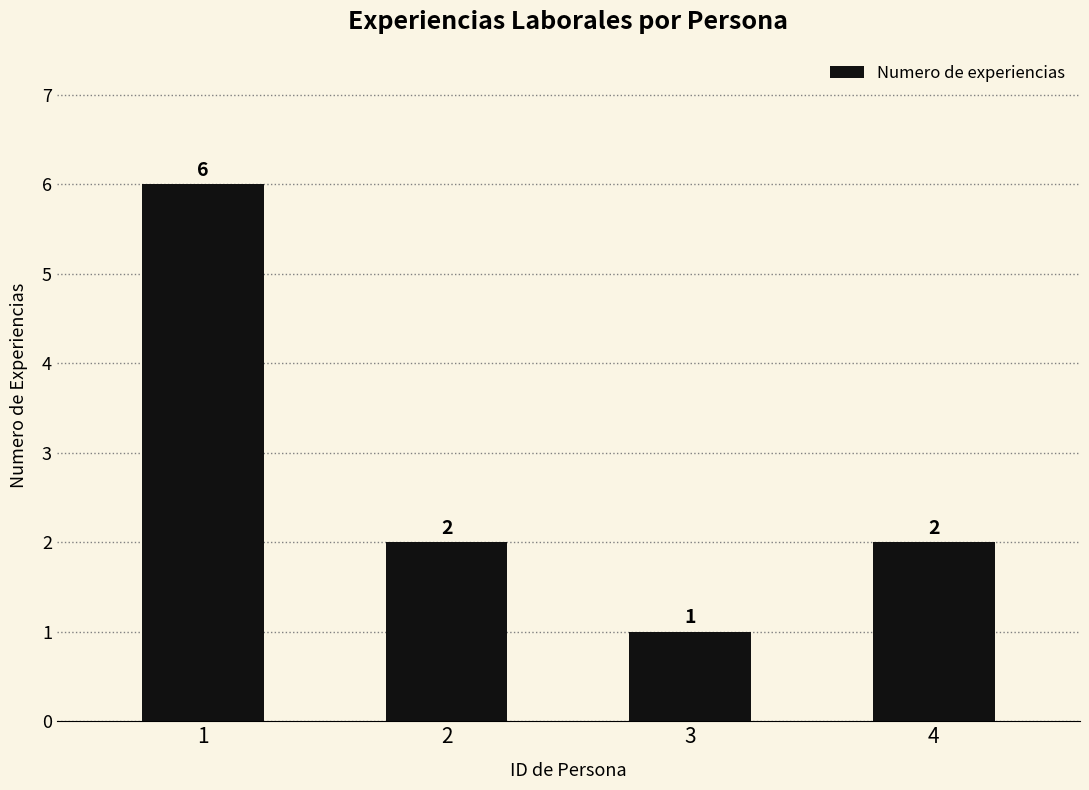

Reading left to right, extract all data points from this chart.

6	2	1	2